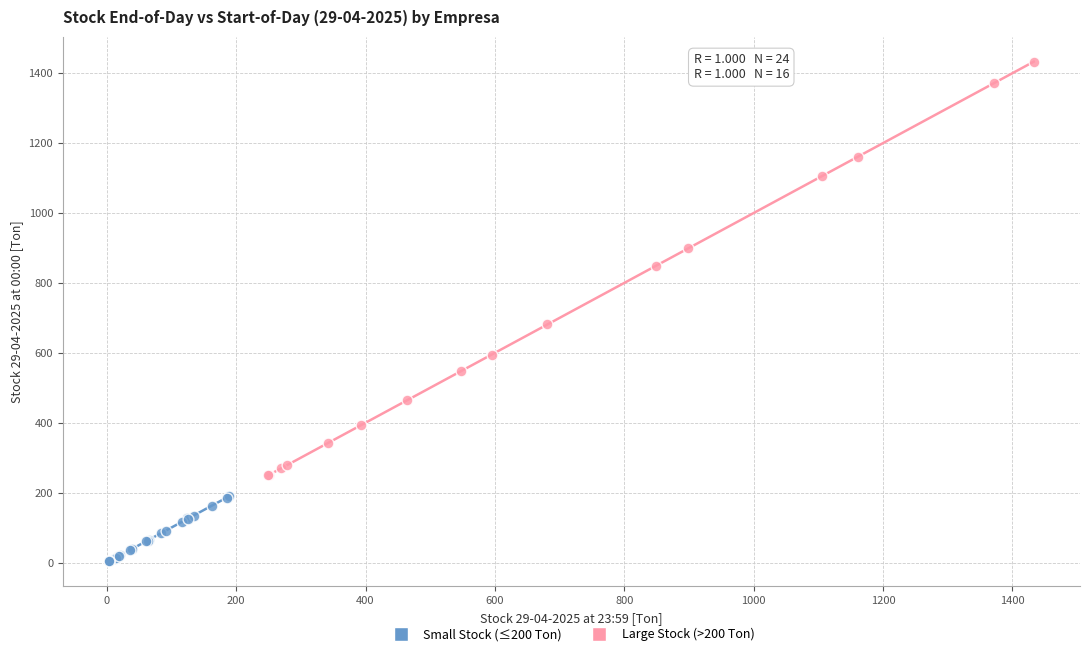

Which series has the widest spread of Y values?

Large Stock (>200 Ton)